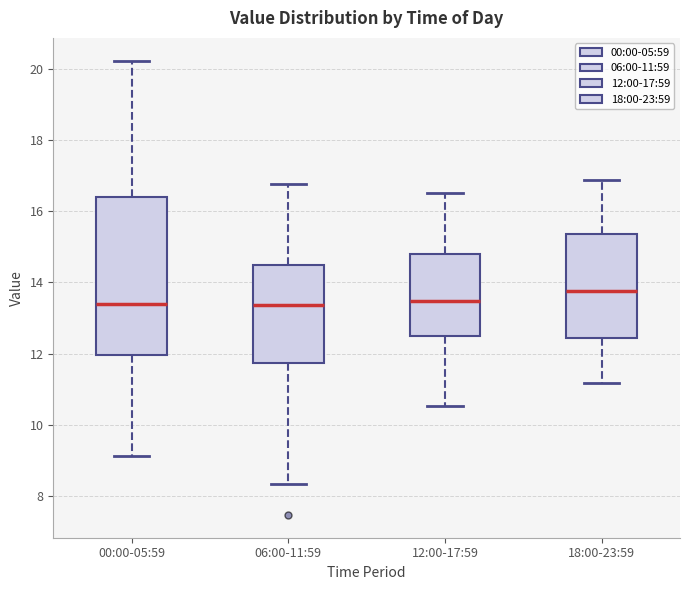

Where does the lower whisker of the box for 12:00-17:59 end on the y-axis? The values are not printed on the chart, so give them approximately, as read against the axis.

10.6